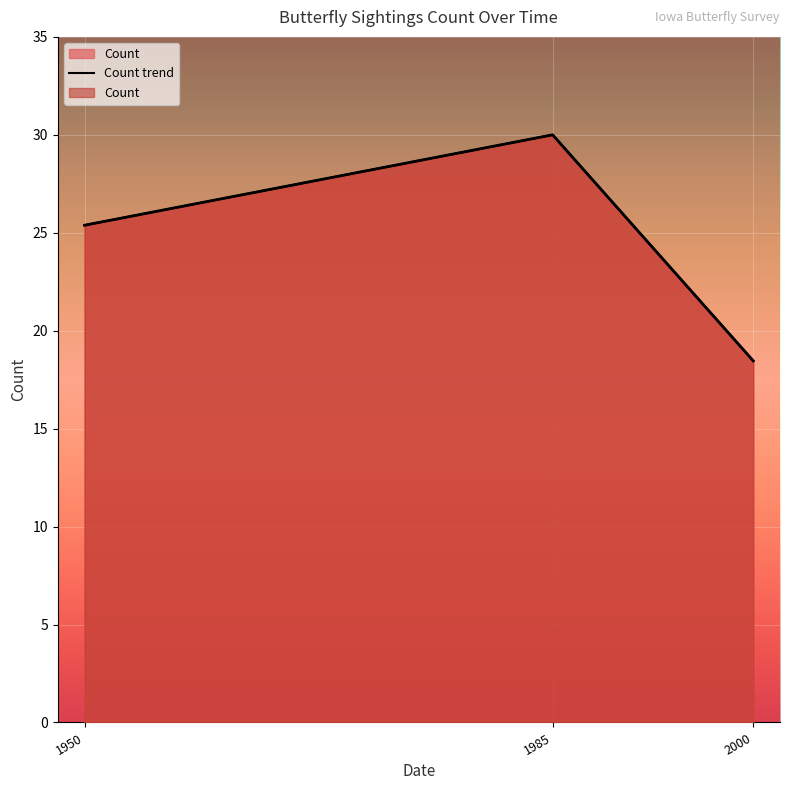

Which has a higher value, 2000 or 1950?

1950